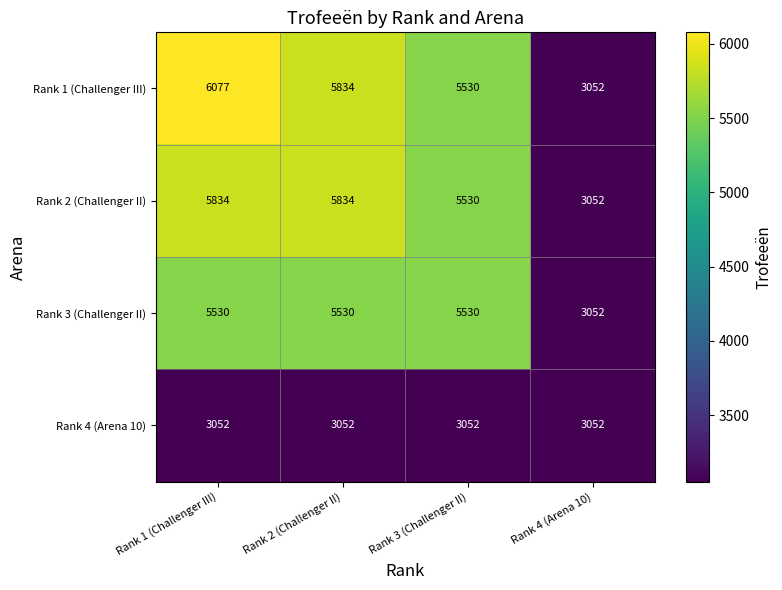

Read the Rank 2 (Challenger II) value at Rank 4 (Arena 10).

3052